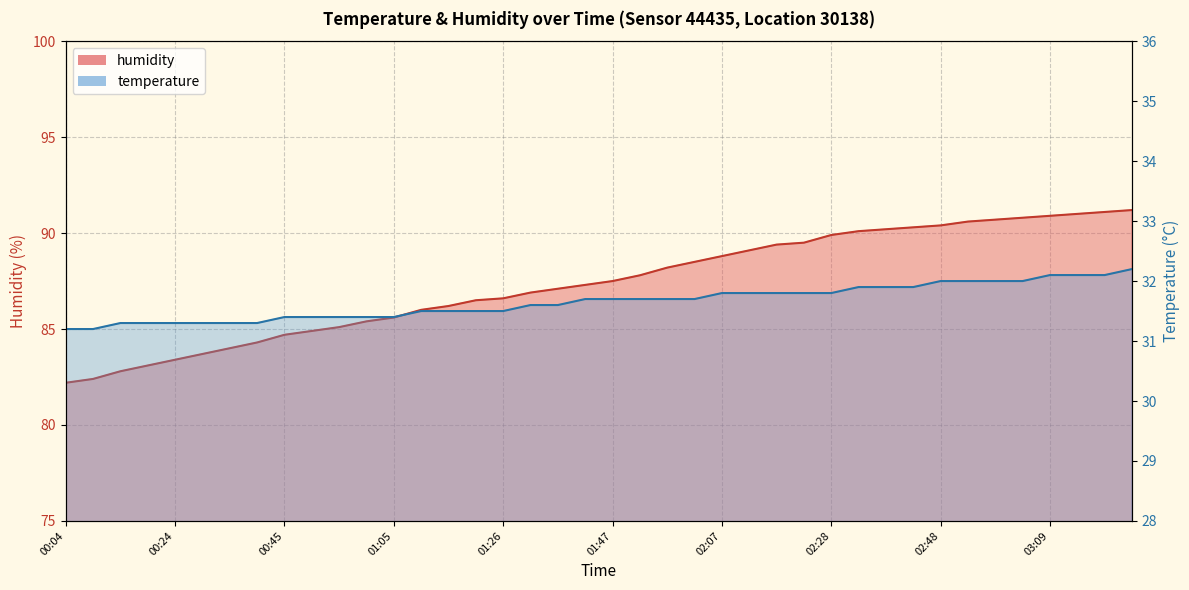

What is the total value across all series at 01:52?

119.5